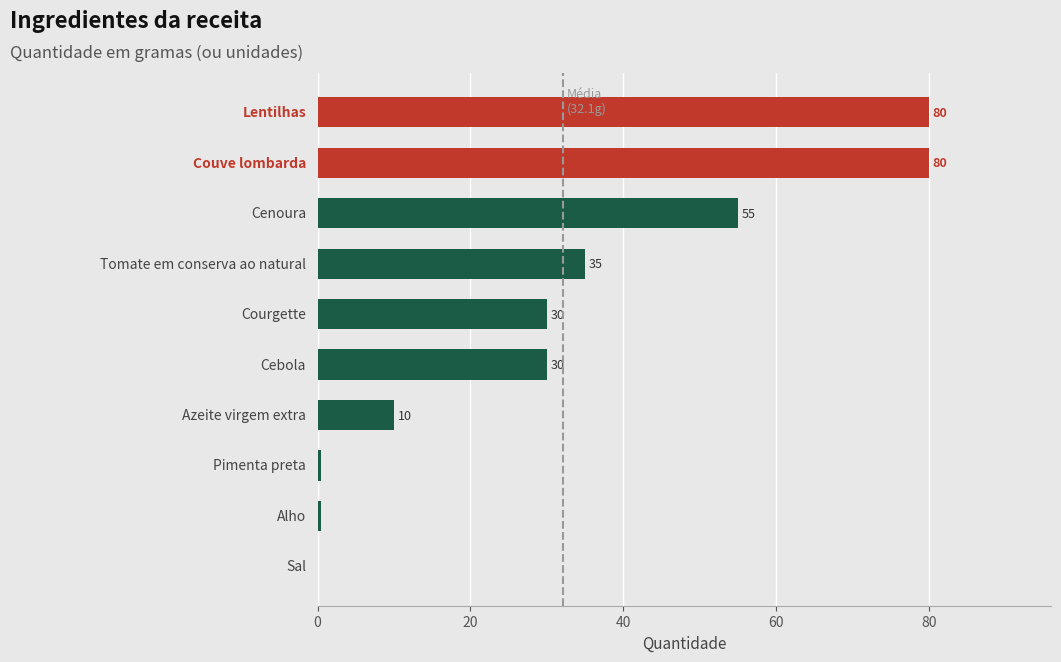

Are the bars grouped side by side (vs. stacked)?

No